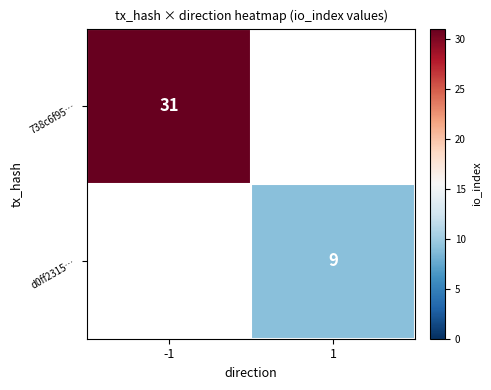

The value of d0ff2315… at 1 is 9. True or false?

True